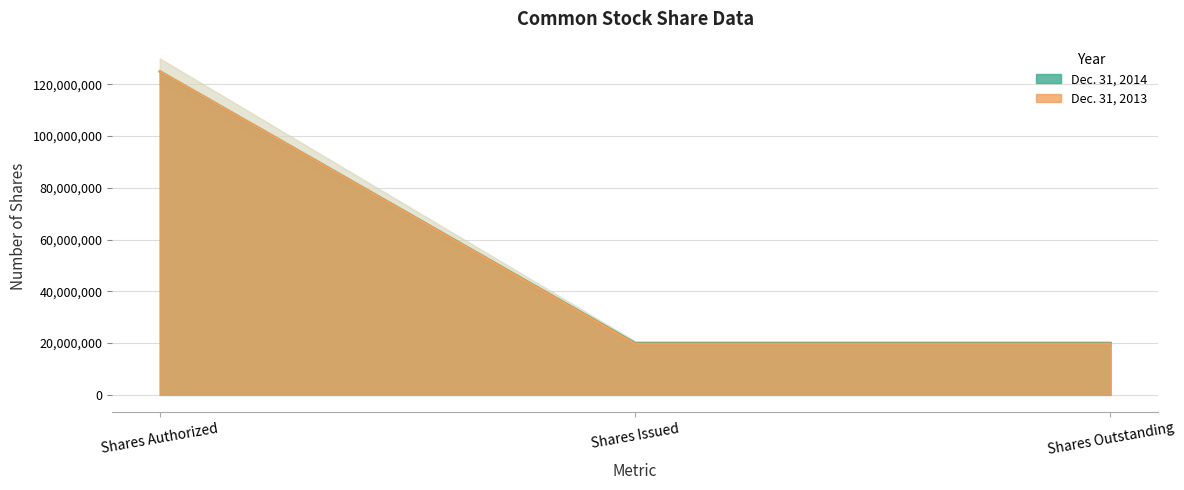

The value of Dec. 31, 2014 at Shares Outstanding is 4018324. True or false?

False